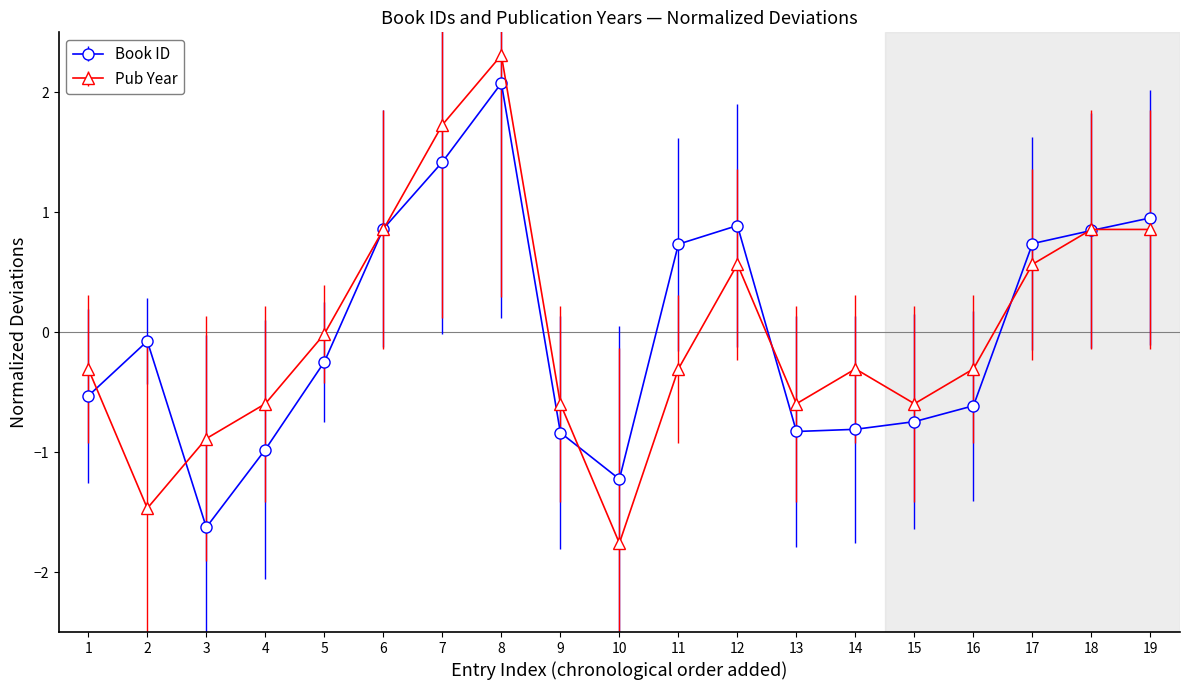

Is the value of Pub Year at 8 greater than the value of Book ID at 13?

Yes